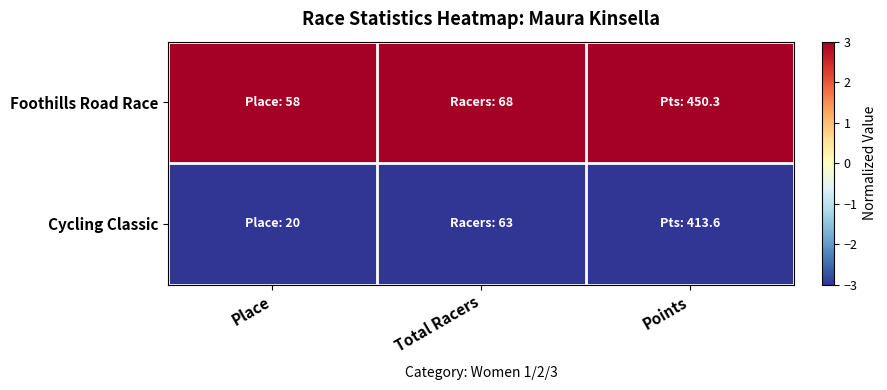

At how many categories does at least one series exceed 2?

3